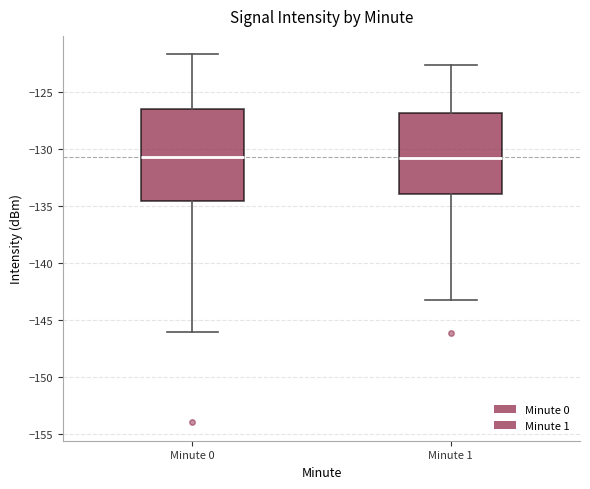

Reading left to right, transcribe this box plot: for each box, give where its median line is, the range the box spans, and where its two whiskers end, as read against the y-axis. The values are not printed on the chart, so give them approximately, as read against the axis.

Minute 0: median -130.5, box -134.5 to -126.5, whiskers -146.0 to -121.5
Minute 1: median -131.0, box -134.0 to -127.0, whiskers -143.0 to -122.5